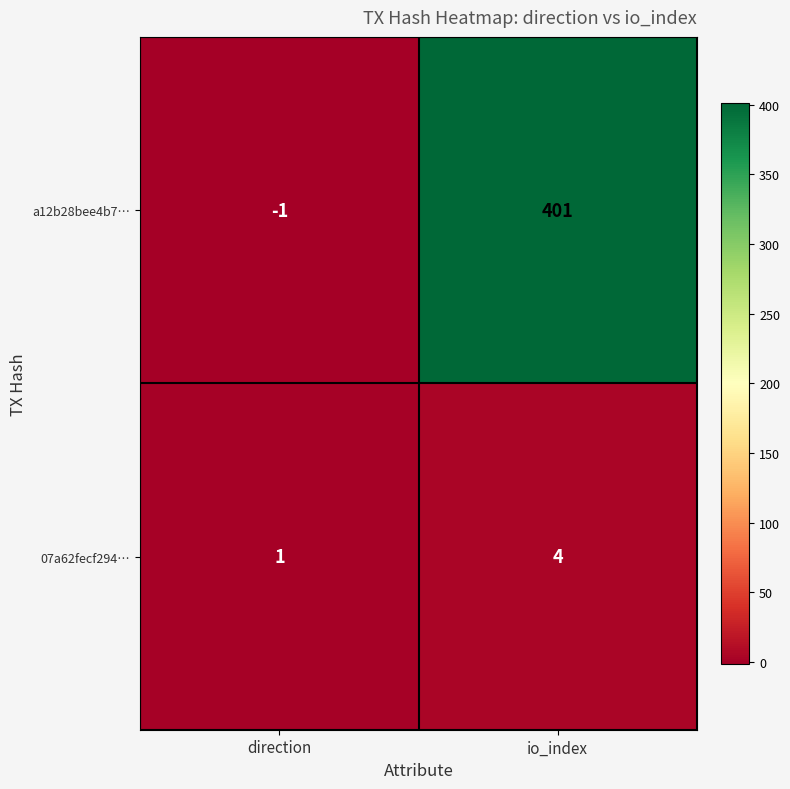

Rank the series at direction from highest to lowest value.

07a62fecf294…, a12b28bee4b7…